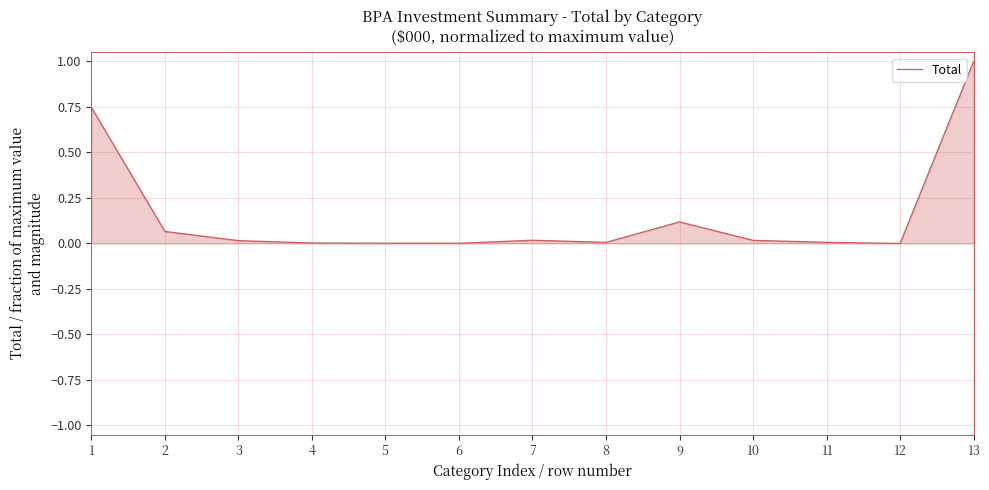

What is the sum of all values?

2.0